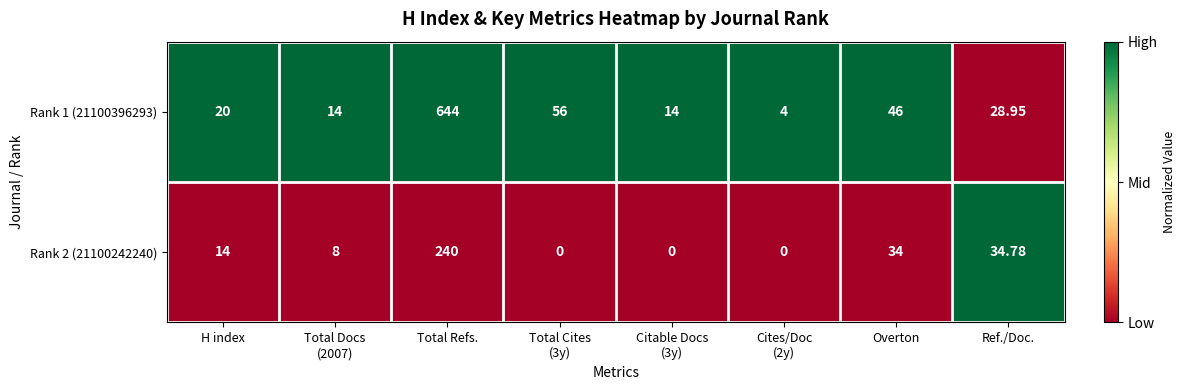

Which category has the highest value across all series?

Total Refs.